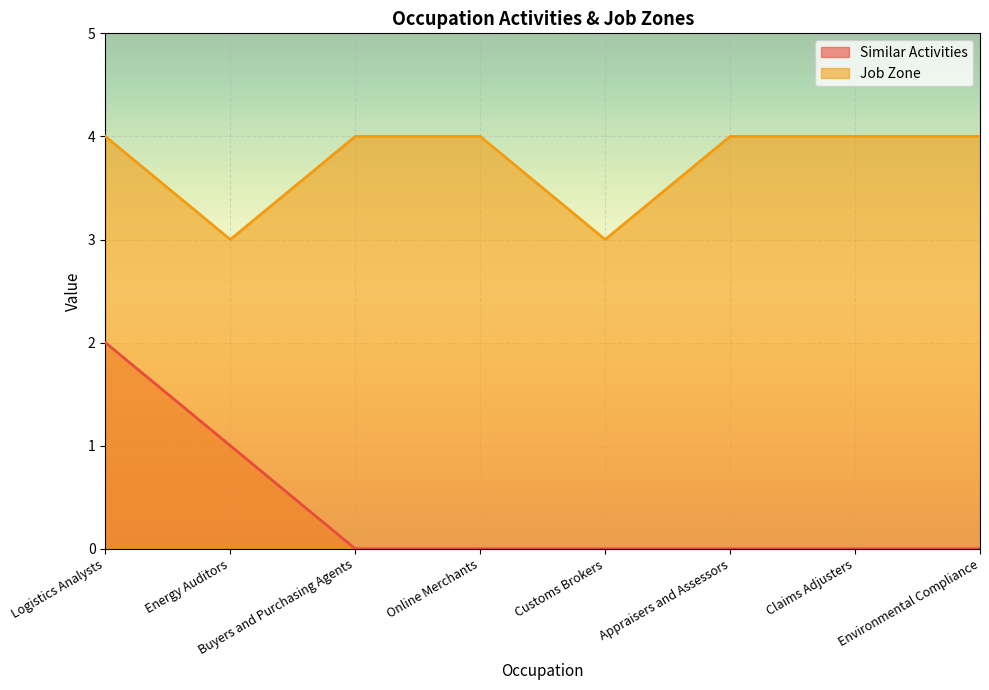

Rank the series at Energy Auditors from lowest to highest value.

Similar Activities, Job Zone